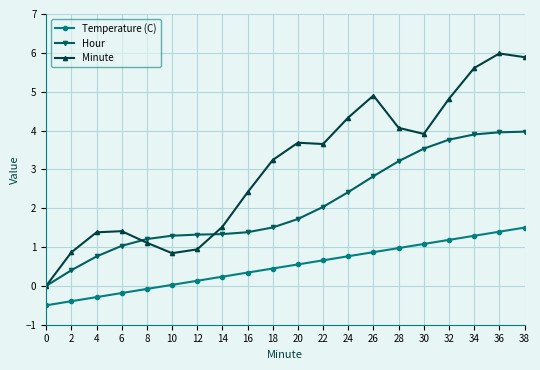

How many lines are shown in the chart?

3